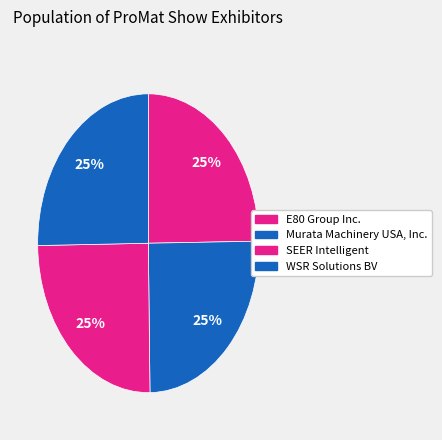

What percentage is the E80 Group Inc. slice, to the nearest percent?

25%